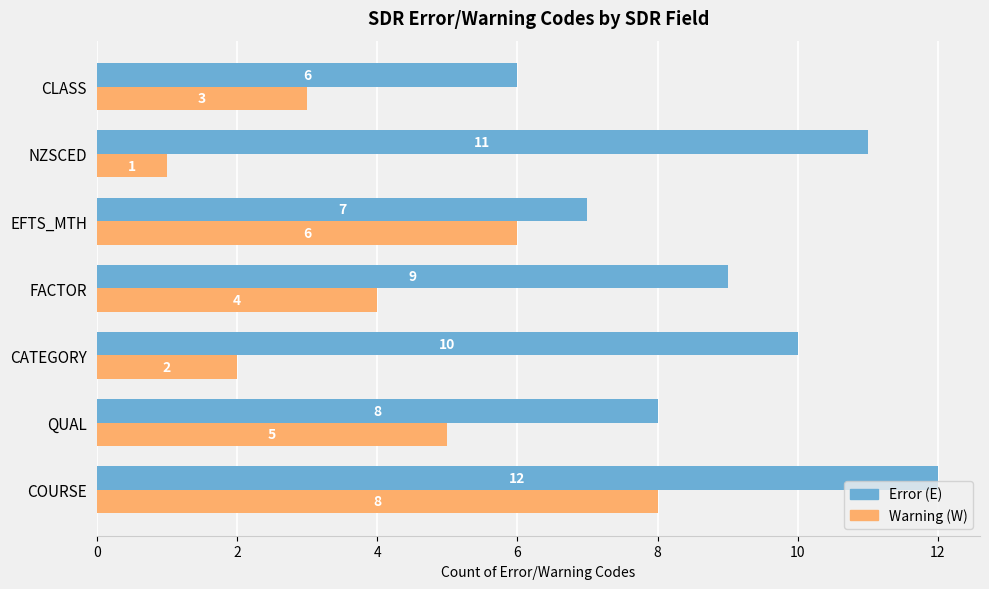

Which series has the largest total across all categories?

Error (E)